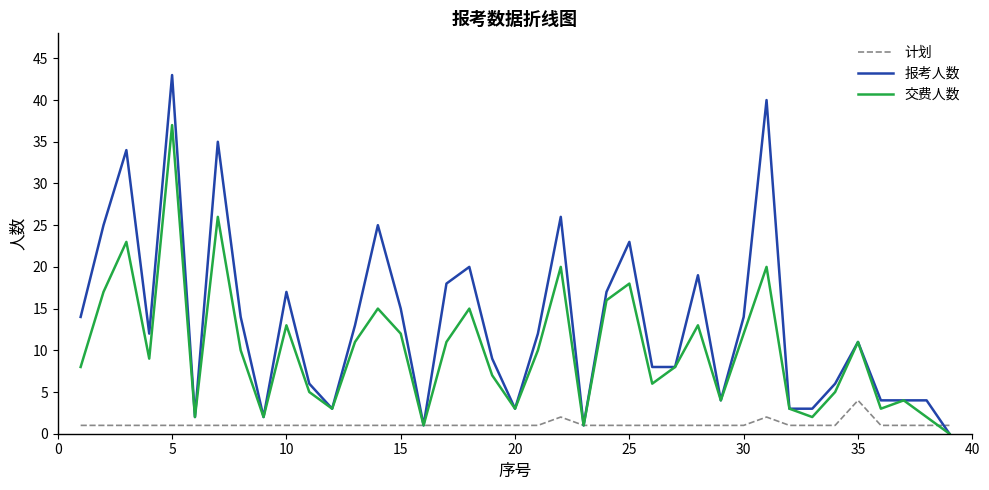

Reading left to right, list all the values displayed in this chart.

计划: 1	1	1	1	1	1	1	1	1	1	1	1	1	1	1	1	1	1	1	1	1	2	1	1	1	1	1	1	1	1	2	1	1	1	4	1	1	1	1
报考人数: 14	25	34	12	43	2	35	14	2	17	6	3	13	25	15	1	18	20	9	3	12	26	1	17	23	8	8	19	4	14	40	3	3	6	11	4	4	4	0
交费人数: 8	17	23	9	37	2	26	10	2	13	5	3	11	15	12	1	11	15	7	3	10	20	1	16	18	6	8	13	4	12	20	3	2	5	11	3	4	2	0